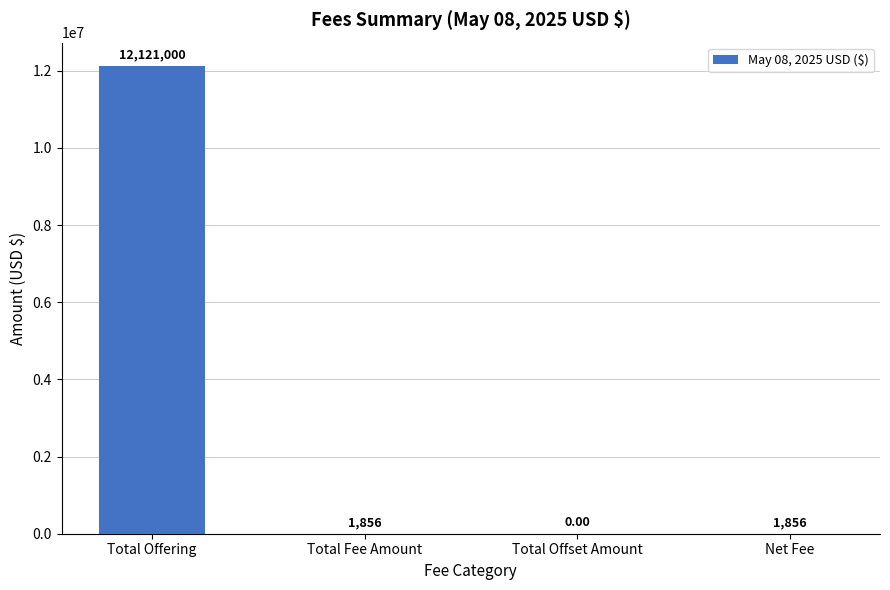

What is the average value?

3031177.9